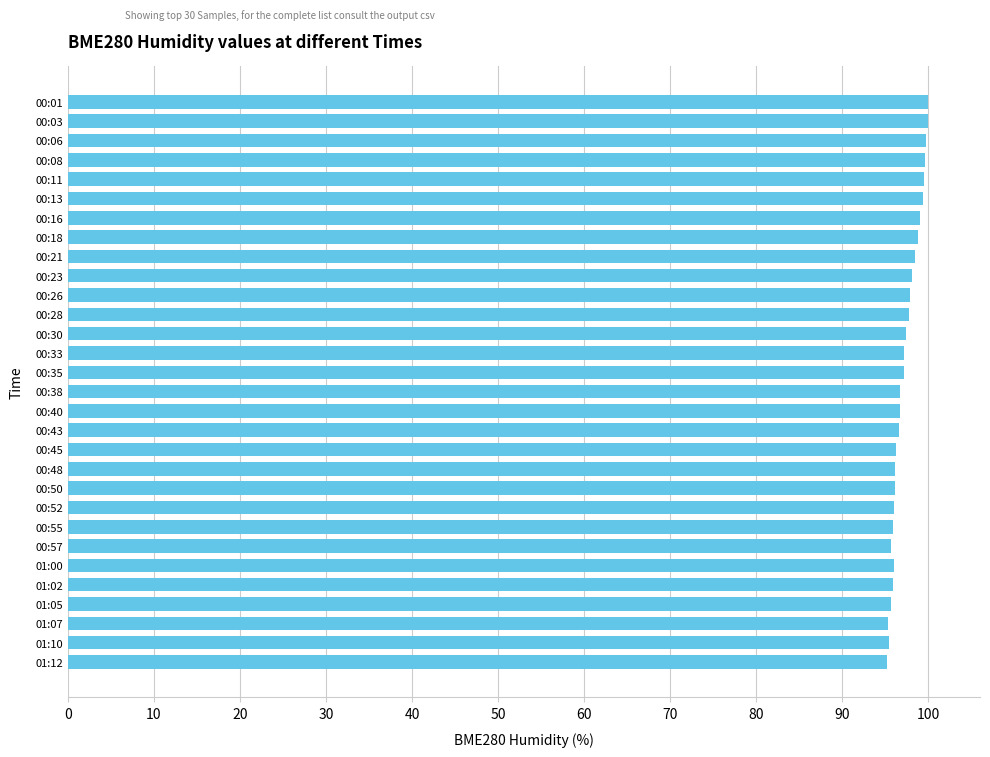

Is it true that the value at 00:13 is 99.3?

True